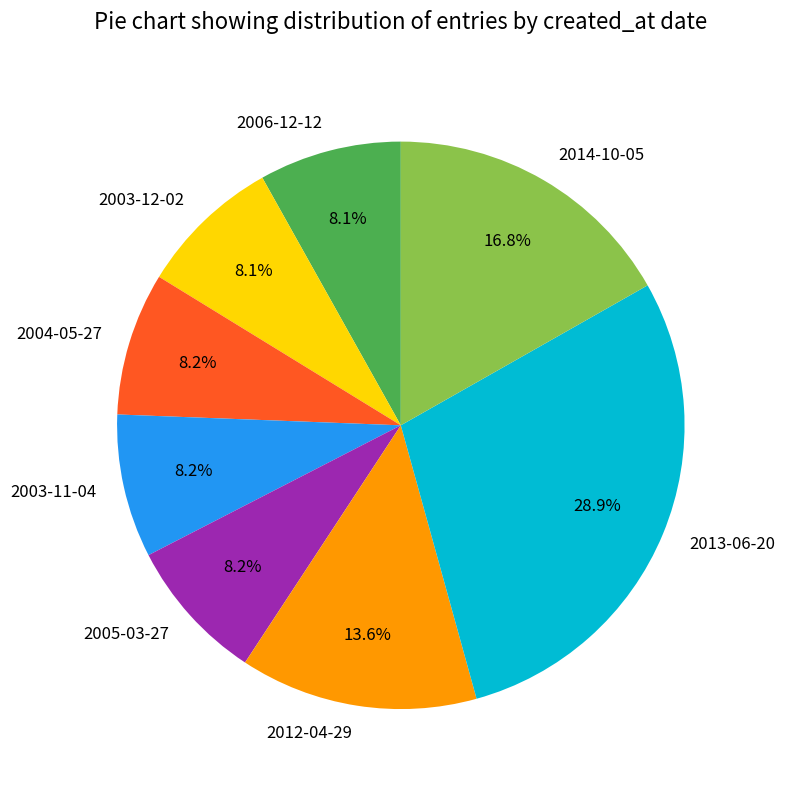

Does any single category account for the majority?

No